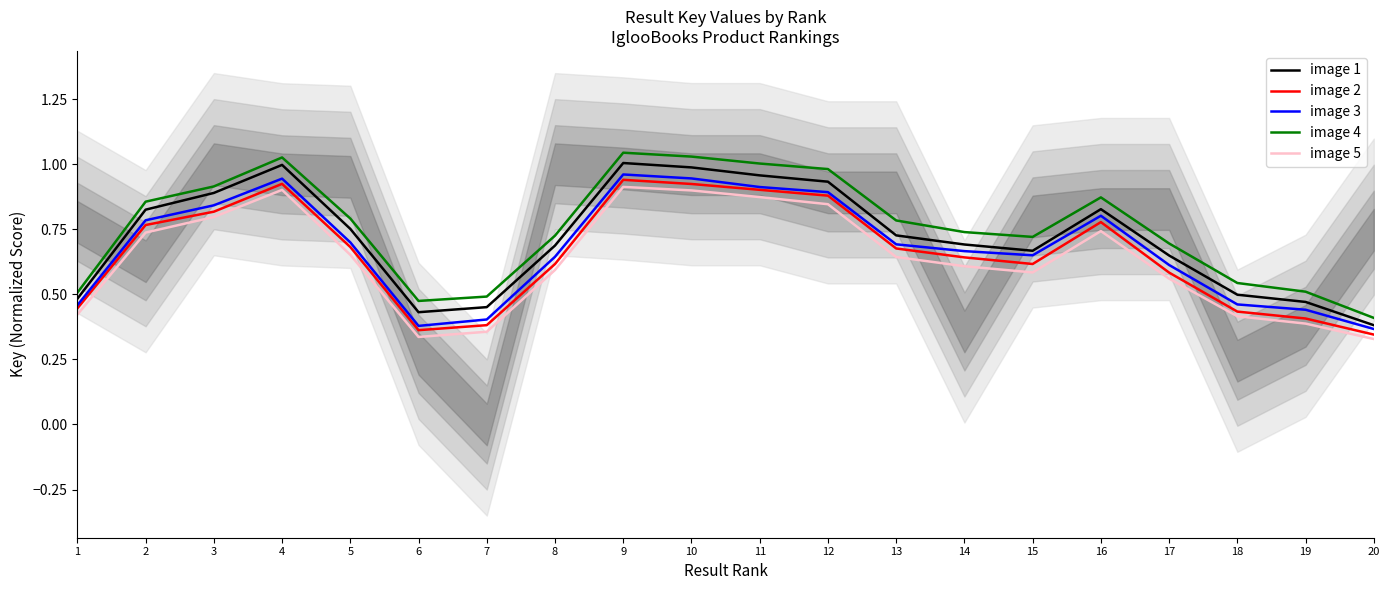

At 1, list the series in order from largest to smallest.

image 4, image 1, image 3, image 2, image 5